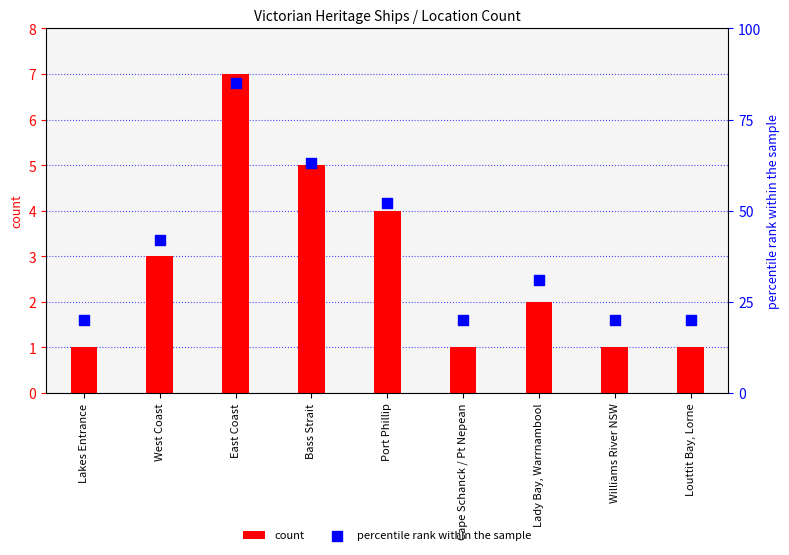

What is the total value across all series at Louttit Bay, Lorne?

21